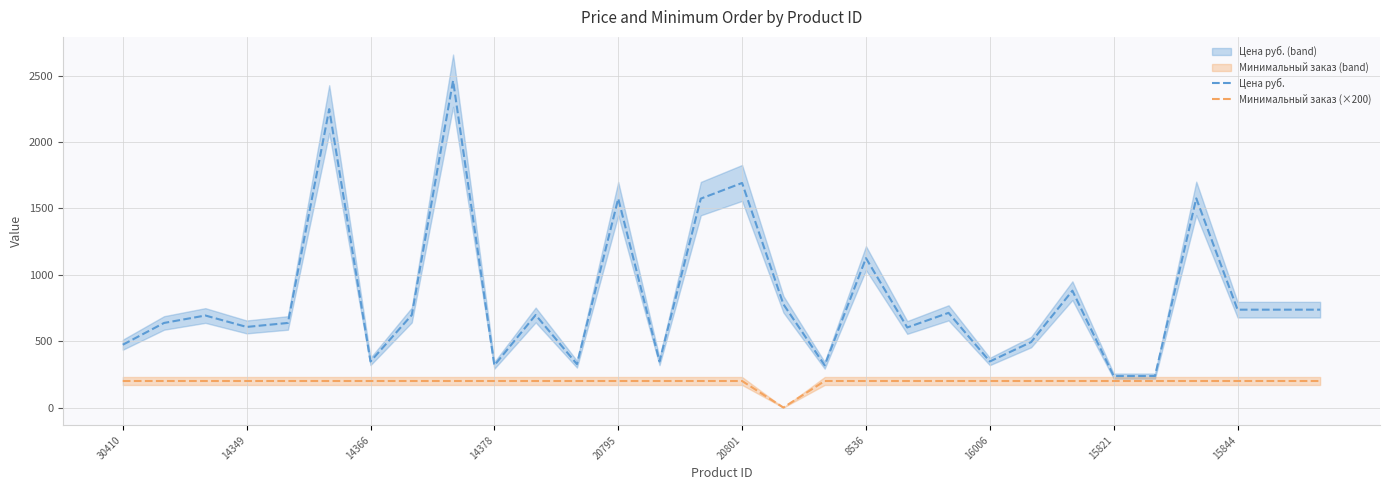

Read the Цена руб. value at 15821, to the nearest 100.

200